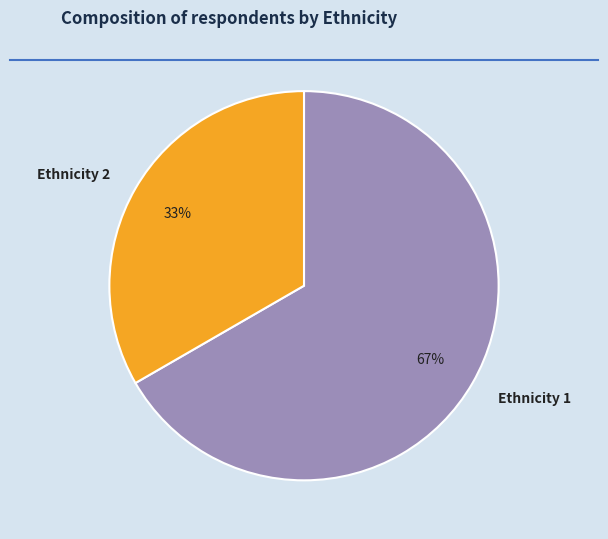

How many slices are in this pie chart?

2